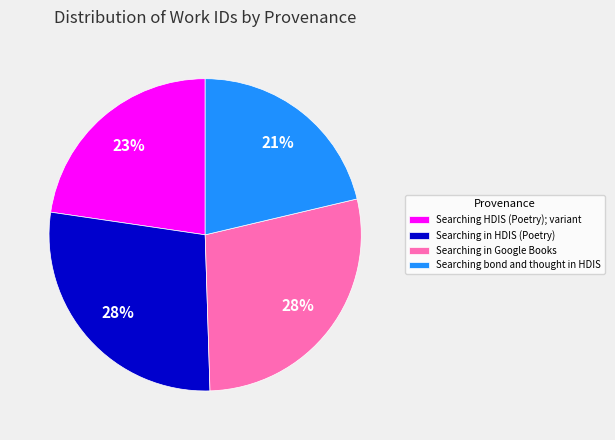

Count the number of slices in the pie.

4